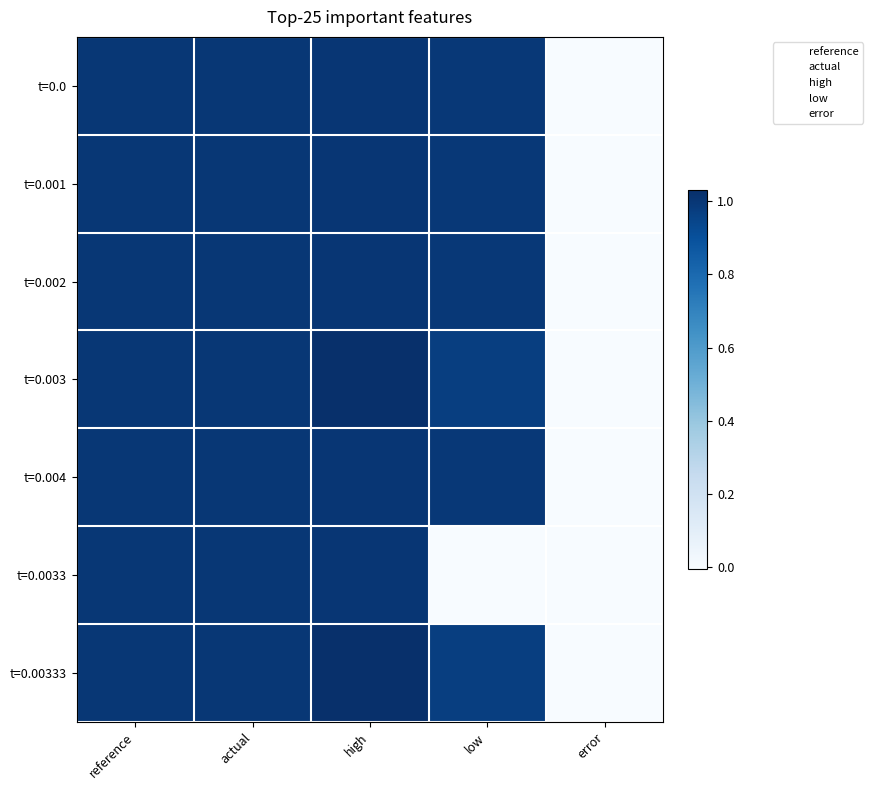

Rank the series at error from lowest to highest value.

t=0.0, t=0.001, t=0.002, t=0.003, t=0.004, t=0.0033, t=0.00333